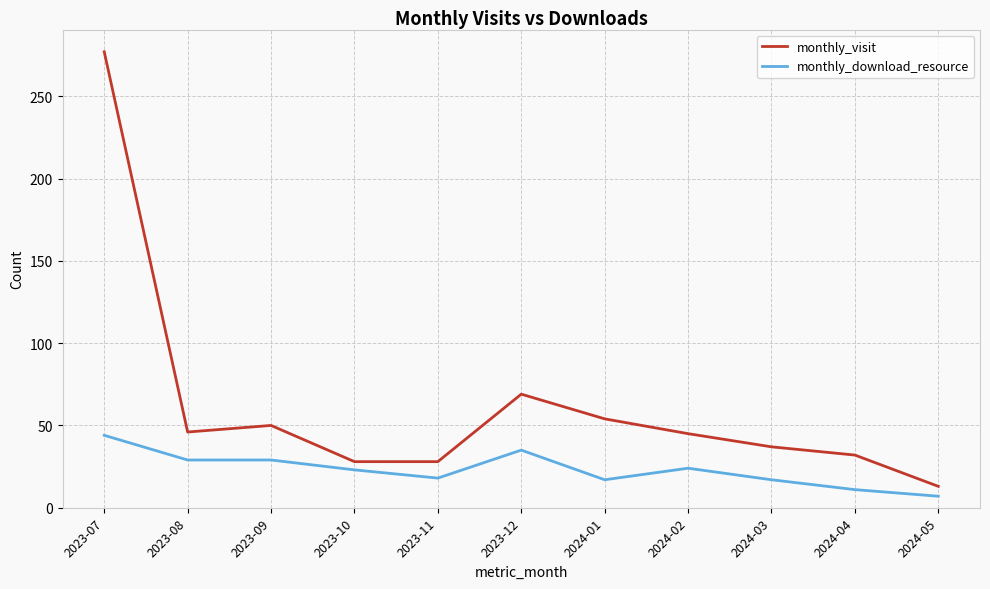

True or false: monthly_visit and monthly_download_resource intersect in this chart.

False